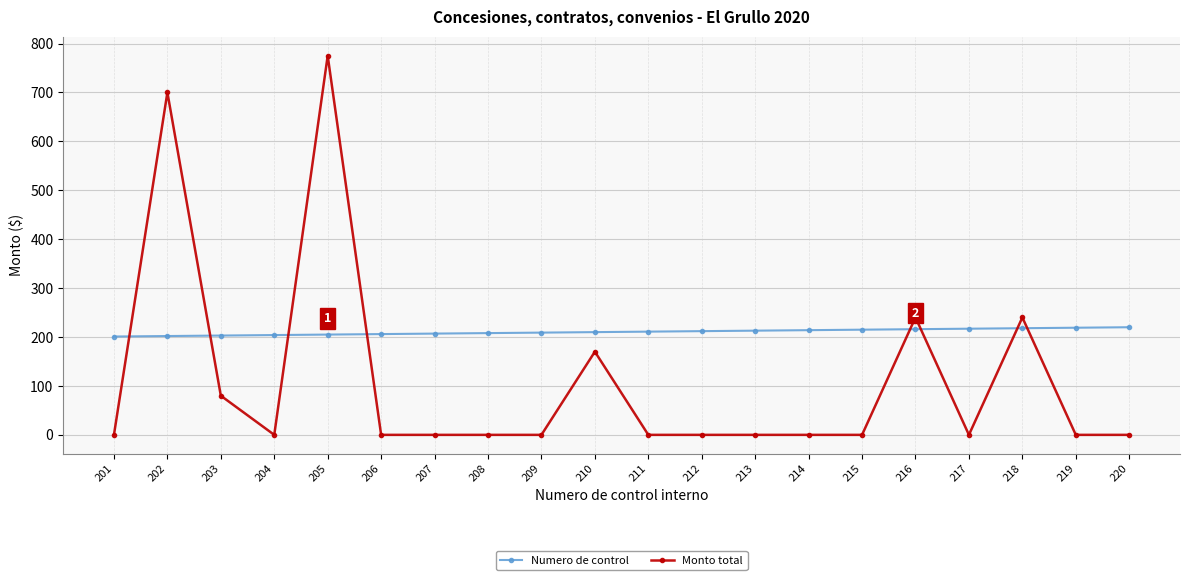

Which series has the largest total across all categories?

Numero de control